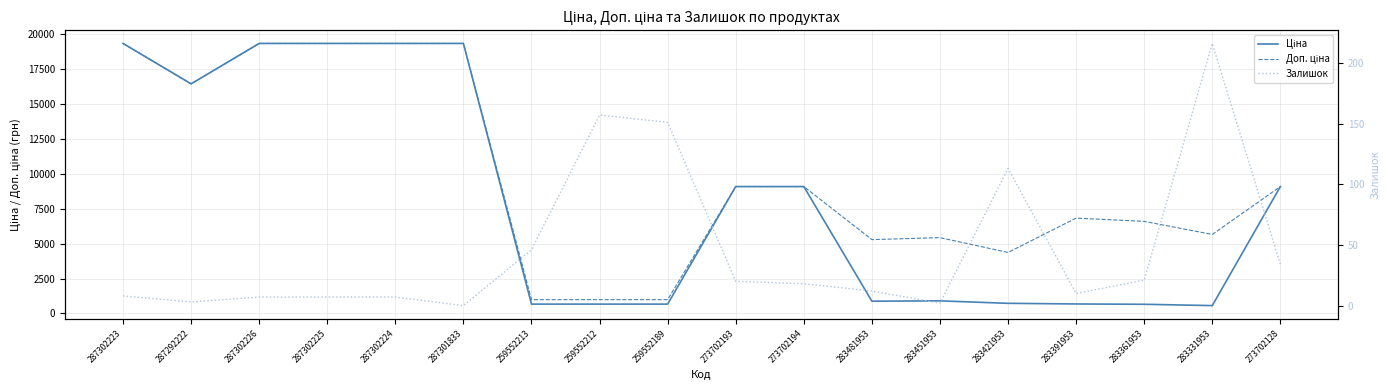

Rank the series by their average value, from lowest to highest.

Залишок, Ціна, Доп. ціна